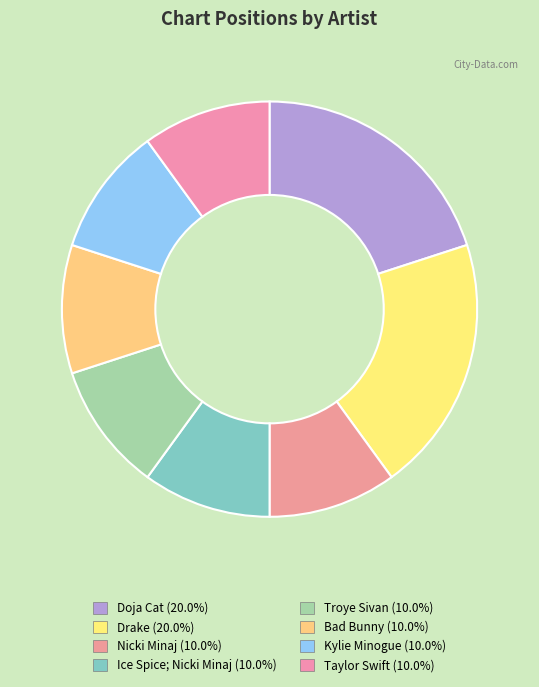

To the nearest percent, what is the average slice percentage?

12%